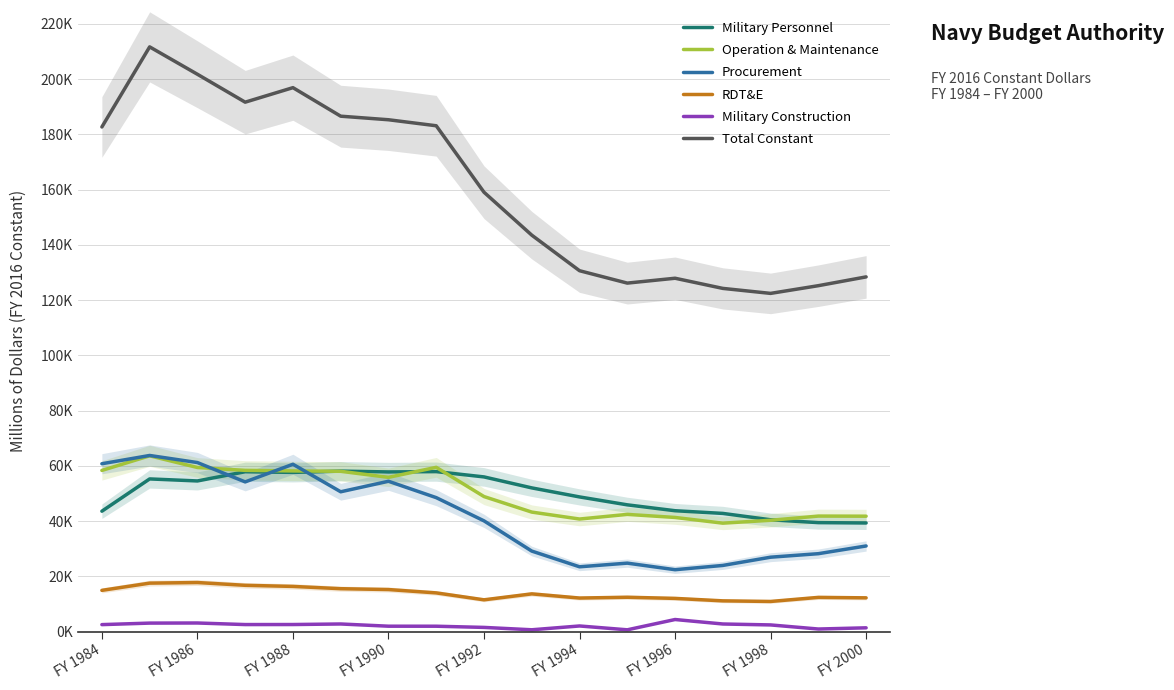

Rank the series by their maximum value, from lowest to highest.

Military Construction, RDT&E, Military Personnel, Operation & Maintenance, Procurement, Total Constant